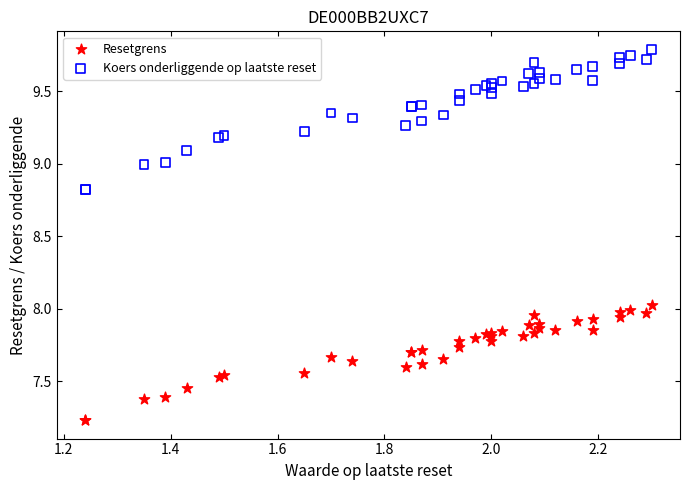

What is the X range (max minus min) for the scatter plot?

1.1